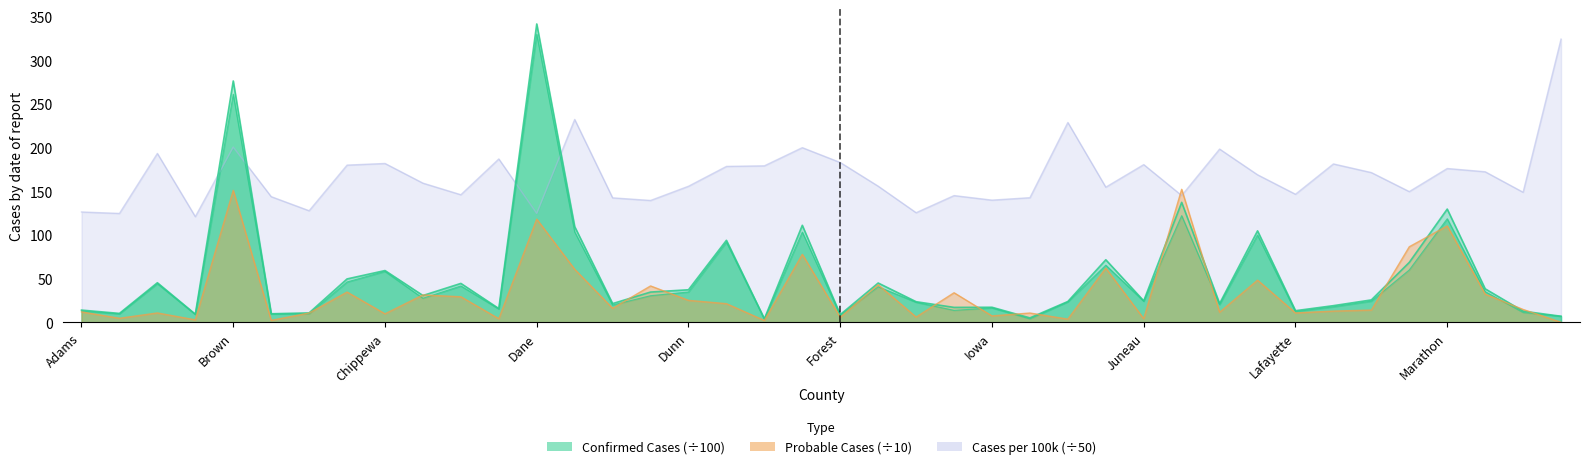

The Cases per 100k series shows 49.6 at Dodge. True or false?

False